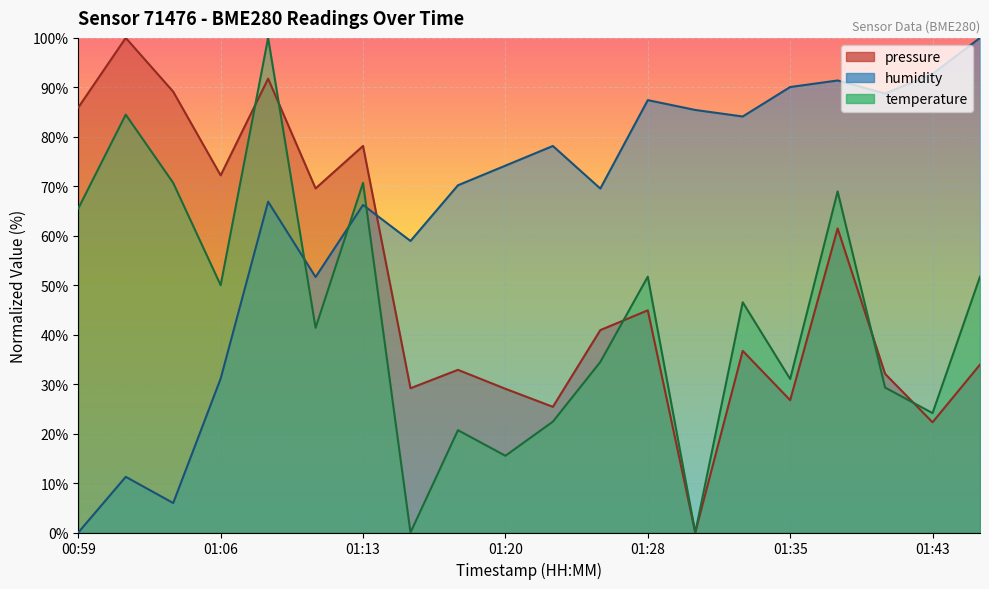

Reading left to right, what are all the values shown in this chart?

pressure: 00:59=85.9	01:01=100.0	01:03=89.1	01:06=72.2	01:08=91.8	01:11=69.6	01:13=78.2	01:15=29.2	01:18=32.9	01:20=29.1	01:23=25.4	01:25=40.9	01:28=44.9	01:30=0.0	01:32=36.7	01:35=26.8	01:37=61.5	01:40=32.1	01:43=22.3	01:45=33.9
humidity: 00:59=0.0	01:01=11.3	01:03=6.0	01:06=31.1	01:08=66.9	01:11=51.7	01:13=66.2	01:15=58.9	01:18=70.2	01:20=74.2	01:23=78.1	01:25=69.5	01:28=87.4	01:30=85.4	01:32=84.1	01:35=90.1	01:37=91.4	01:40=88.7	01:43=92.7	01:45=100.0
temperature: 00:59=65.5	01:01=84.5	01:03=70.7	01:06=50.0	01:08=100.0	01:11=41.4	01:13=70.7	01:15=0.0	01:18=20.7	01:20=15.5	01:23=22.4	01:25=34.5	01:28=51.7	01:30=0.0	01:32=46.6	01:35=31.0	01:37=69.0	01:40=29.3	01:43=24.1	01:45=51.7